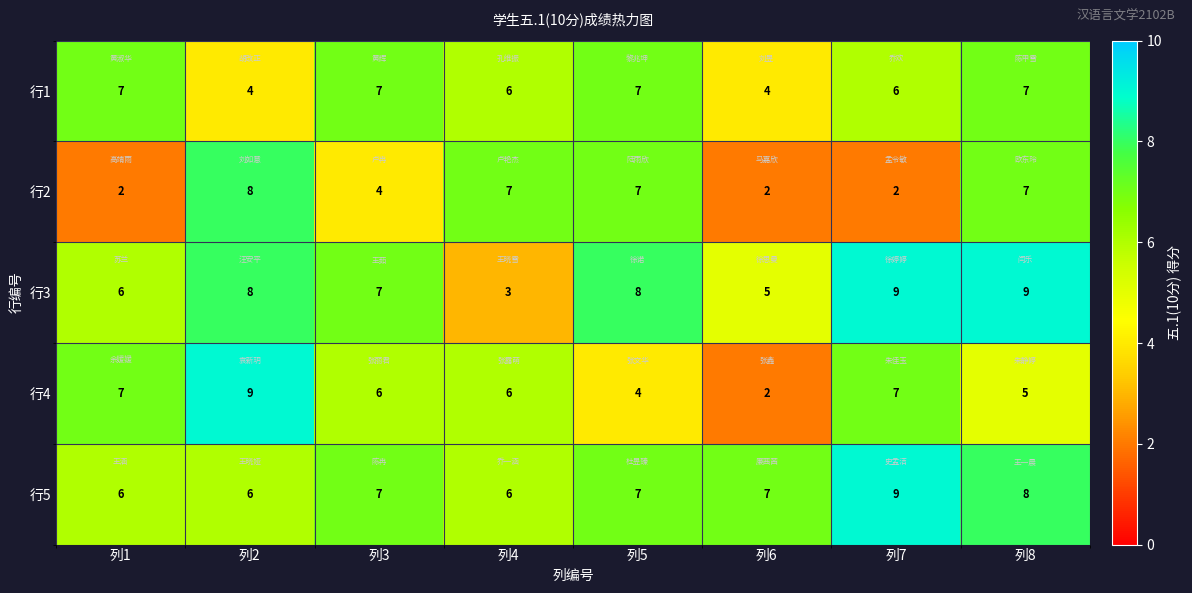

Is it true that 行5 equals 7 at 列5?

True